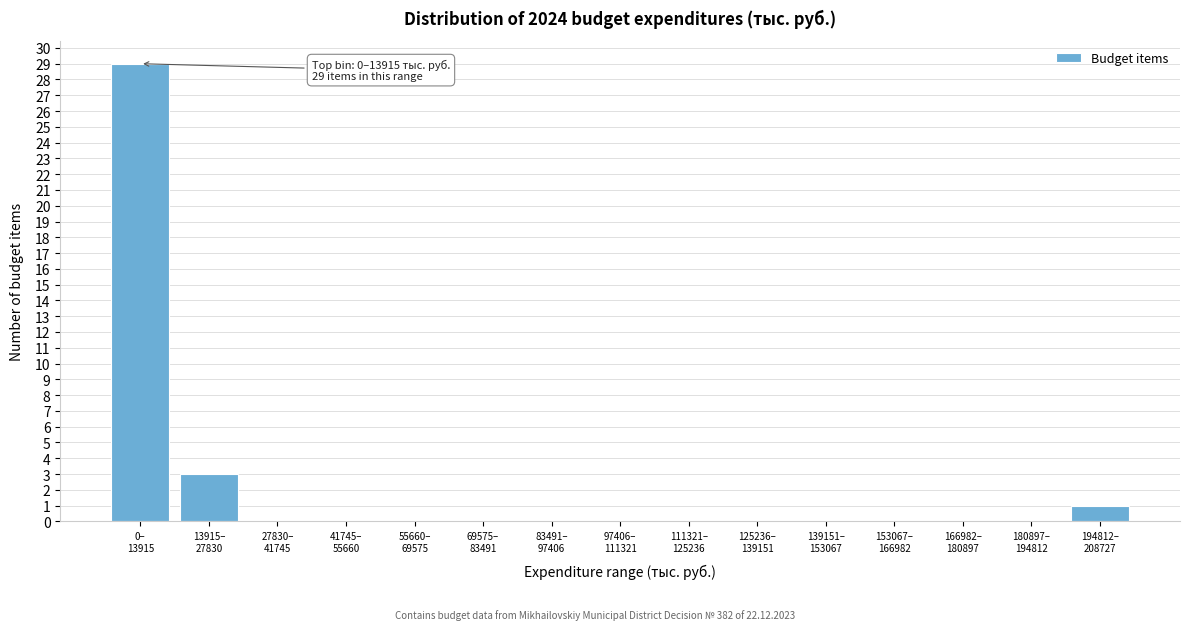

What is the maximum value shown in the chart?

29